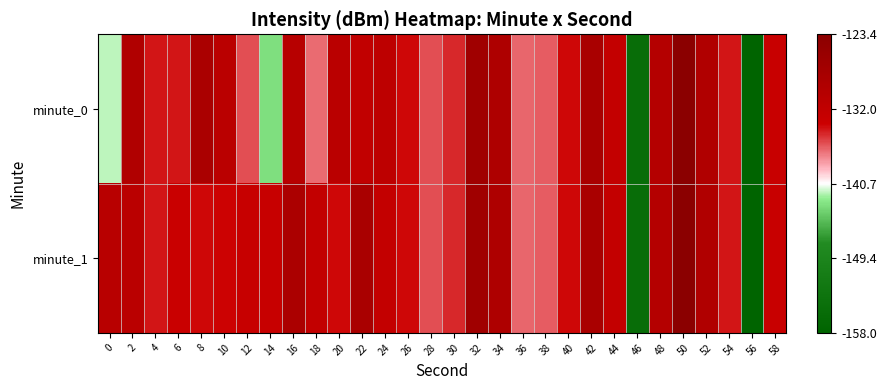

How many categories are shown in the chart?

30